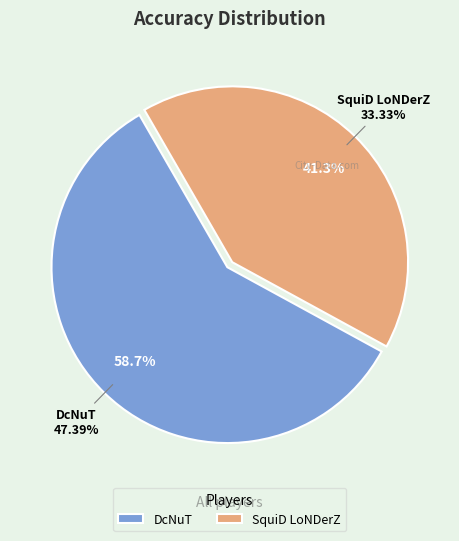

To the nearest percent, what is the combined percentage of DcNuT and SquiD LoNDerZ?

100%